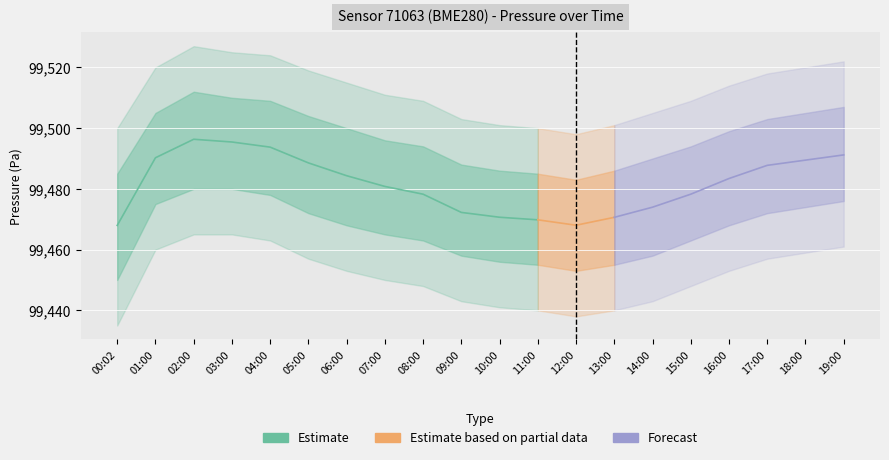

What is the value of the pressure point at the 9th from the left?

99478.2